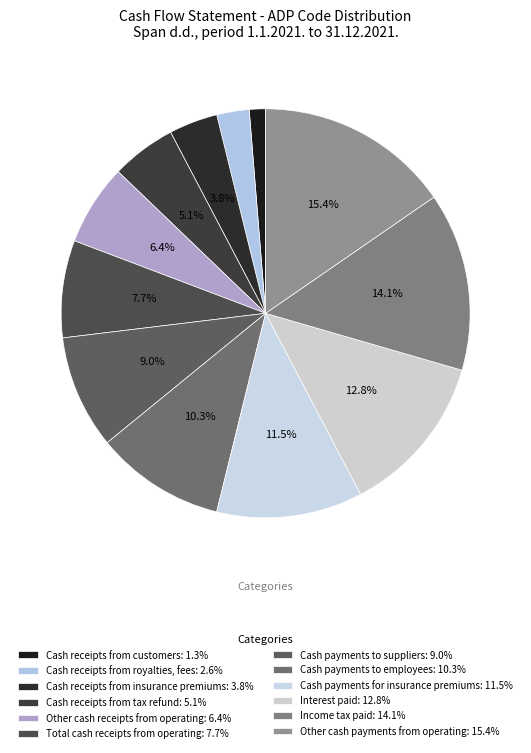

Which has a higher value, Cash receipts from customers or Other cash payments from operating?

Other cash payments from operating